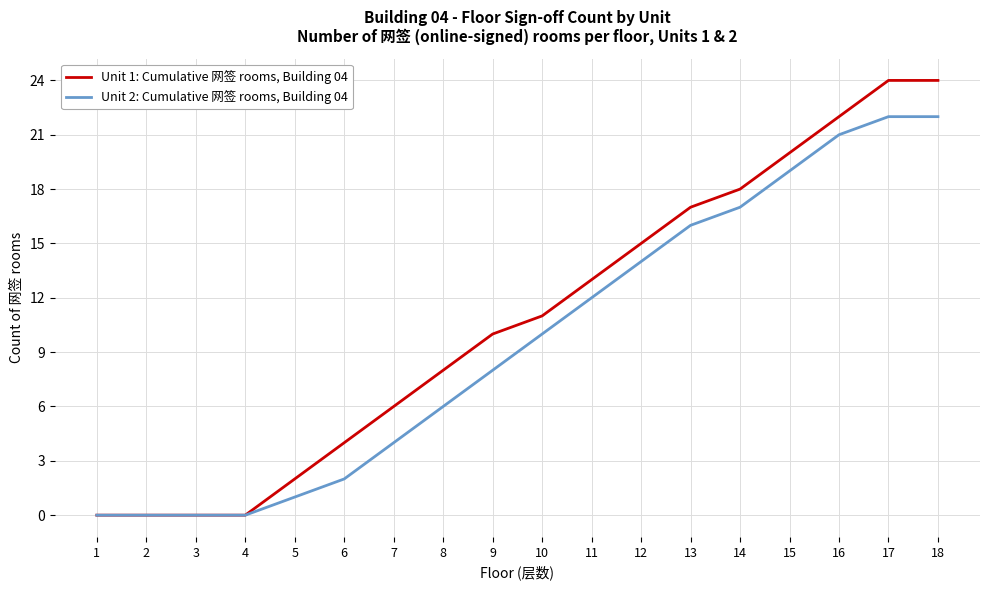

Is the value of Unit 1: Cumulative 网签 rooms, Building 04 at 12 greater than the value of Unit 2: Cumulative 网签 rooms, Building 04 at 15?

No